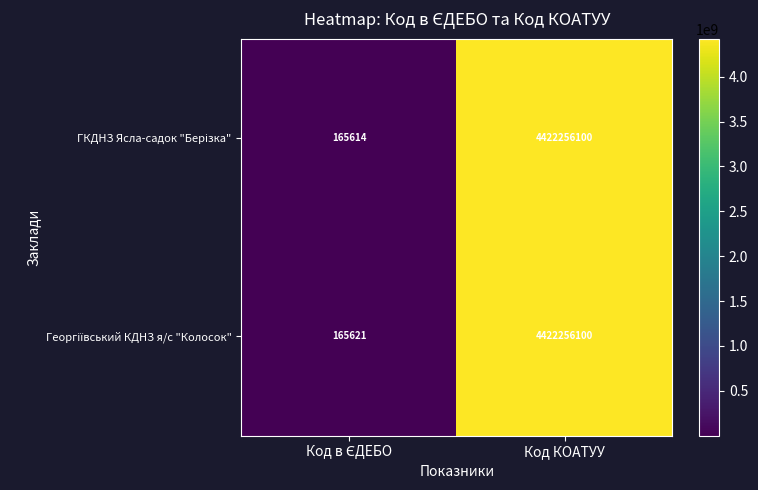

Which category has the highest value across all series?

Код КОАТУУ